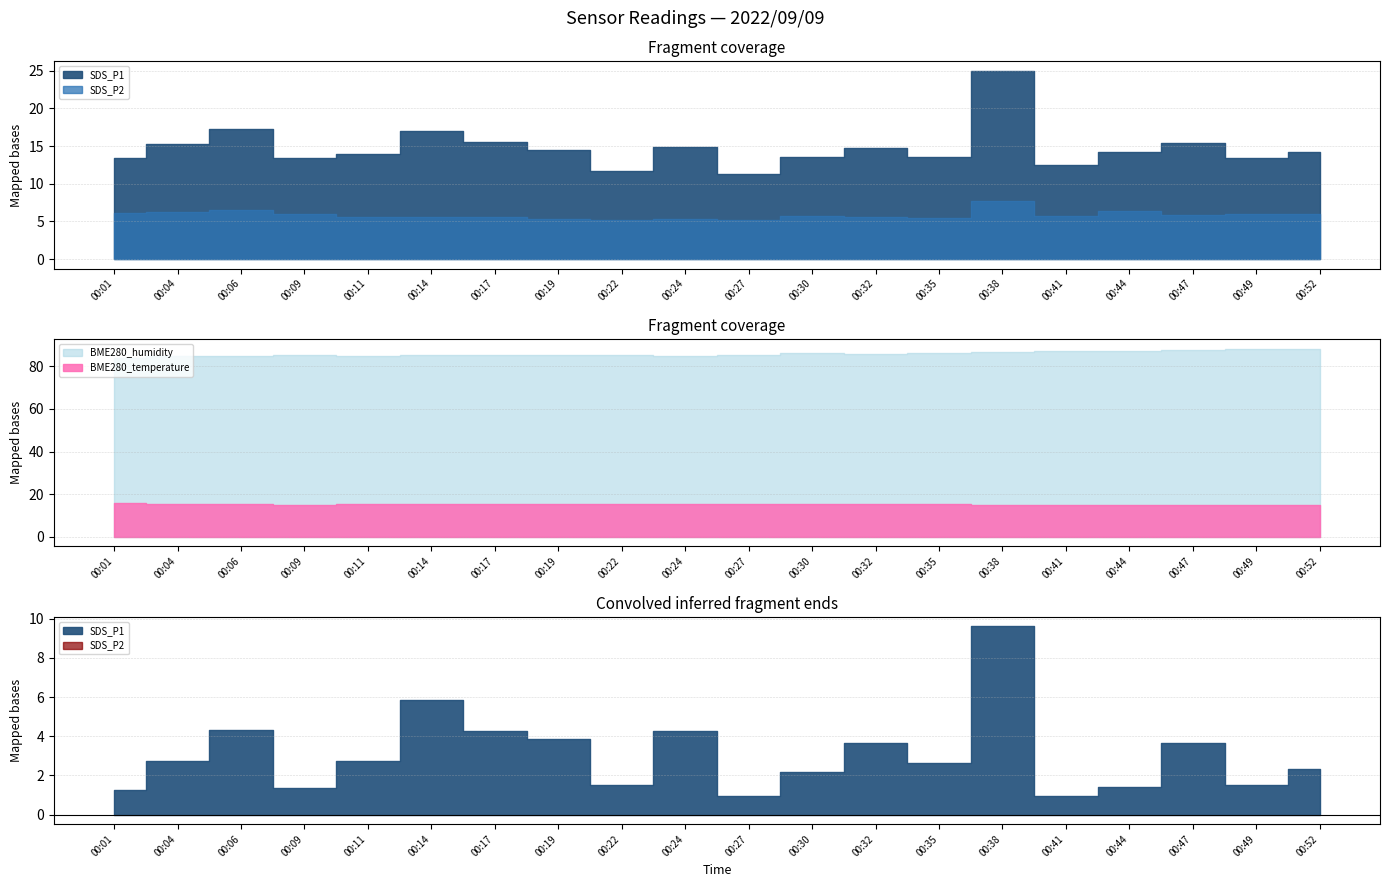

True or false: SDS_P1 and BME280_humidity cross at least once.

False